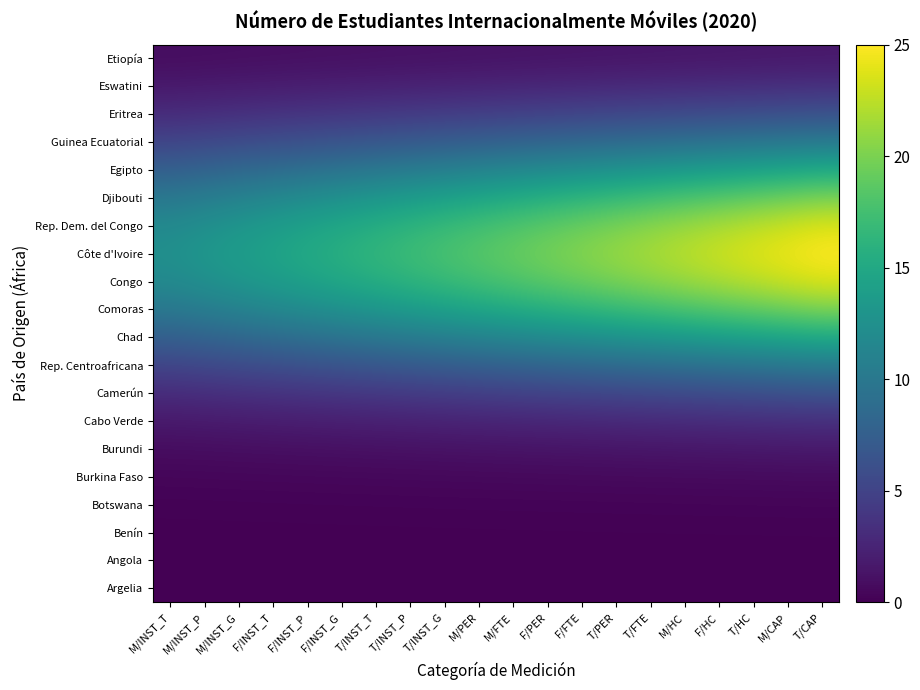

Reading left to right, list all the values displayed in this chart.

Argelia: M/INST_T=0.0	M/INST_P=0.0	M/INST_G=0.0	F/INST_T=0.0	F/INST_P=0.0	F/INST_G=0.0	T/INST_T=0.0	T/INST_P=0.0	T/INST_G=0.0	M/PER=0.0	M/FTE=0.0	F/PER=0.0	F/FTE=0.0	T/PER=0.0	T/FTE=0.0	M/HC=0.0	F/HC=0.0	T/HC=0.0	M/CAP=0.0	T/CAP=0.0
Angola: M/INST_T=0.0	M/INST_P=0.0	M/INST_G=0.0	F/INST_T=0.0	F/INST_P=0.0	F/INST_G=0.0	T/INST_T=0.0	T/INST_P=0.0	T/INST_G=0.0	M/PER=0.0	M/FTE=0.0	F/PER=0.0	F/FTE=0.0	T/PER=0.0	T/FTE=0.0	M/HC=0.0	F/HC=0.0	T/HC=0.0	M/CAP=0.0	T/CAP=0.0
Benín: M/INST_T=0.0	M/INST_P=0.1	M/INST_G=0.1	F/INST_T=0.1	F/INST_P=0.1	F/INST_G=0.1	T/INST_T=0.1	T/INST_P=0.1	T/INST_G=0.1	M/PER=0.1	M/FTE=0.1	F/PER=0.1	F/FTE=0.1	T/PER=0.1	T/FTE=0.1	M/HC=0.1	F/HC=0.1	T/HC=0.1	M/CAP=0.1	T/CAP=0.1
Botswana: M/INST_T=0.1	M/INST_P=0.1	M/INST_G=0.2	F/INST_T=0.2	F/INST_P=0.2	F/INST_G=0.2	T/INST_T=0.2	T/INST_P=0.2	T/INST_G=0.2	M/PER=0.2	M/FTE=0.2	F/PER=0.2	F/FTE=0.2	T/PER=0.2	T/FTE=0.2	M/HC=0.2	F/HC=0.3	T/HC=0.3	M/CAP=0.3	T/CAP=0.3
Burkina Faso: M/INST_T=0.4	M/INST_P=0.4	M/INST_G=0.4	F/INST_T=0.4	F/INST_P=0.4	F/INST_G=0.5	T/INST_T=0.5	T/INST_P=0.5	T/INST_G=0.5	M/PER=0.5	M/FTE=0.5	F/PER=0.6	F/FTE=0.6	T/PER=0.6	T/FTE=0.6	M/HC=0.6	F/HC=0.7	T/HC=0.7	M/CAP=0.7	T/CAP=0.7
Burundi: M/INST_T=0.8	M/INST_P=0.9	M/INST_G=0.9	F/INST_T=1.0	F/INST_P=1.0	F/INST_G=1.0	T/INST_T=1.1	T/INST_P=1.1	T/INST_G=1.2	M/PER=1.2	M/FTE=1.3	F/PER=1.3	F/FTE=1.3	T/PER=1.4	T/FTE=1.4	M/HC=1.5	F/HC=1.5	T/HC=1.6	M/CAP=1.6	T/CAP=1.6
Cabo Verde: M/INST_T=1.7	M/INST_P=1.8	M/INST_G=1.9	F/INST_T=2.0	F/INST_P=2.0	F/INST_G=2.1	T/INST_T=2.2	T/INST_P=2.3	T/INST_G=2.4	M/PER=2.5	M/FTE=2.6	F/PER=2.7	F/FTE=2.8	T/PER=2.8	T/FTE=2.9	M/HC=3.0	F/HC=3.1	T/HC=3.2	M/CAP=3.3	T/CAP=3.4
Camerún: M/INST_T=3.1	M/INST_P=3.3	M/INST_G=3.4	F/INST_T=3.6	F/INST_P=3.8	F/INST_G=3.9	T/INST_T=4.1	T/INST_P=4.3	T/INST_G=4.4	M/PER=4.6	M/FTE=4.8	F/PER=4.9	F/FTE=5.1	T/PER=5.2	T/FTE=5.4	M/HC=5.6	F/HC=5.7	T/HC=5.9	M/CAP=6.1	T/CAP=6.2
Rep. Centroafricana: M/INST_T=5.1	M/INST_P=5.4	M/INST_G=5.7	F/INST_T=6.0	F/INST_P=6.2	F/INST_G=6.5	T/INST_T=6.8	T/INST_P=7.0	T/INST_G=7.3	M/PER=7.6	M/FTE=7.8	F/PER=8.1	F/FTE=8.4	T/PER=8.7	T/FTE=8.9	M/HC=9.2	F/HC=9.5	T/HC=9.7	M/CAP=10.0	T/CAP=10.3
Chad: M/INST_T=7.6	M/INST_P=8.0	M/INST_G=8.4	F/INST_T=8.8	F/INST_P=9.2	F/INST_G=9.6	T/INST_T=10.0	T/INST_P=10.4	T/INST_G=10.8	M/PER=11.2	M/FTE=11.6	F/PER=12.0	F/FTE=12.4	T/PER=12.8	T/FTE=13.2	M/HC=13.6	F/HC=14.0	T/HC=14.4	M/CAP=14.8	T/CAP=15.2
Comoras: M/INST_T=10.0	M/INST_P=10.5	M/INST_G=11.1	F/INST_T=11.6	F/INST_P=12.1	F/INST_G=12.6	T/INST_T=13.2	T/INST_P=13.7	T/INST_G=14.2	M/PER=14.8	M/FTE=15.3	F/PER=15.8	F/FTE=16.3	T/PER=16.9	T/FTE=17.4	M/HC=17.9	F/HC=18.4	T/HC=19.0	M/CAP=19.5	T/CAP=20.0
Congo: M/INST_T=11.8	M/INST_P=12.4	M/INST_G=13.1	F/INST_T=13.7	F/INST_P=14.3	F/INST_G=14.9	T/INST_T=15.6	T/INST_P=16.2	T/INST_G=16.8	M/PER=17.4	M/FTE=18.0	F/PER=18.7	F/FTE=19.3	T/PER=19.9	T/FTE=20.5	M/HC=21.2	F/HC=21.8	T/HC=22.4	M/CAP=23.0	T/CAP=23.6
Côte d'Ivoire: M/INST_T=12.5	M/INST_P=13.2	M/INST_G=13.8	F/INST_T=14.5	F/INST_P=15.1	F/INST_G=15.8	T/INST_T=16.4	T/INST_P=17.1	T/INST_G=17.8	M/PER=18.4	M/FTE=19.1	F/PER=19.7	F/FTE=20.4	T/PER=21.1	T/FTE=21.7	M/HC=22.4	F/HC=23.0	T/HC=23.7	M/CAP=24.3	T/CAP=25.0
Rep. Dem. del Congo: M/INST_T=11.8	M/INST_P=12.4	M/INST_G=13.1	F/INST_T=13.7	F/INST_P=14.3	F/INST_G=14.9	T/INST_T=15.6	T/INST_P=16.2	T/INST_G=16.8	M/PER=17.4	M/FTE=18.0	F/PER=18.7	F/FTE=19.3	T/PER=19.9	T/FTE=20.5	M/HC=21.2	F/HC=21.8	T/HC=22.4	M/CAP=23.0	T/CAP=23.6
Djibouti: M/INST_T=10.0	M/INST_P=10.5	M/INST_G=11.1	F/INST_T=11.6	F/INST_P=12.1	F/INST_G=12.6	T/INST_T=13.2	T/INST_P=13.7	T/INST_G=14.2	M/PER=14.8	M/FTE=15.3	F/PER=15.8	F/FTE=16.3	T/PER=16.9	T/FTE=17.4	M/HC=17.9	F/HC=18.4	T/HC=19.0	M/CAP=19.5	T/CAP=20.0
Egipto: M/INST_T=7.6	M/INST_P=8.0	M/INST_G=8.4	F/INST_T=8.8	F/INST_P=9.2	F/INST_G=9.6	T/INST_T=10.0	T/INST_P=10.4	T/INST_G=10.8	M/PER=11.2	M/FTE=11.6	F/PER=12.0	F/FTE=12.4	T/PER=12.8	T/FTE=13.2	M/HC=13.6	F/HC=14.0	T/HC=14.4	M/CAP=14.8	T/CAP=15.2
Guinea Ecuatorial: M/INST_T=5.1	M/INST_P=5.4	M/INST_G=5.7	F/INST_T=6.0	F/INST_P=6.2	F/INST_G=6.5	T/INST_T=6.8	T/INST_P=7.0	T/INST_G=7.3	M/PER=7.6	M/FTE=7.8	F/PER=8.1	F/FTE=8.4	T/PER=8.7	T/FTE=8.9	M/HC=9.2	F/HC=9.5	T/HC=9.7	M/CAP=10.0	T/CAP=10.3
Eritrea: M/INST_T=3.1	M/INST_P=3.3	M/INST_G=3.4	F/INST_T=3.6	F/INST_P=3.8	F/INST_G=3.9	T/INST_T=4.1	T/INST_P=4.3	T/INST_G=4.4	M/PER=4.6	M/FTE=4.8	F/PER=4.9	F/FTE=5.1	T/PER=5.2	T/FTE=5.4	M/HC=5.6	F/HC=5.7	T/HC=5.9	M/CAP=6.1	T/CAP=6.2
Eswatini: M/INST_T=1.7	M/INST_P=1.8	M/INST_G=1.9	F/INST_T=2.0	F/INST_P=2.0	F/INST_G=2.1	T/INST_T=2.2	T/INST_P=2.3	T/INST_G=2.4	M/PER=2.5	M/FTE=2.6	F/PER=2.7	F/FTE=2.8	T/PER=2.8	T/FTE=2.9	M/HC=3.0	F/HC=3.1	T/HC=3.2	M/CAP=3.3	T/CAP=3.4
Etiopía: M/INST_T=0.8	M/INST_P=0.9	M/INST_G=0.9	F/INST_T=1.0	F/INST_P=1.0	F/INST_G=1.0	T/INST_T=1.1	T/INST_P=1.1	T/INST_G=1.2	M/PER=1.2	M/FTE=1.3	F/PER=1.3	F/FTE=1.3	T/PER=1.4	T/FTE=1.4	M/HC=1.5	F/HC=1.5	T/HC=1.6	M/CAP=1.6	T/CAP=1.6